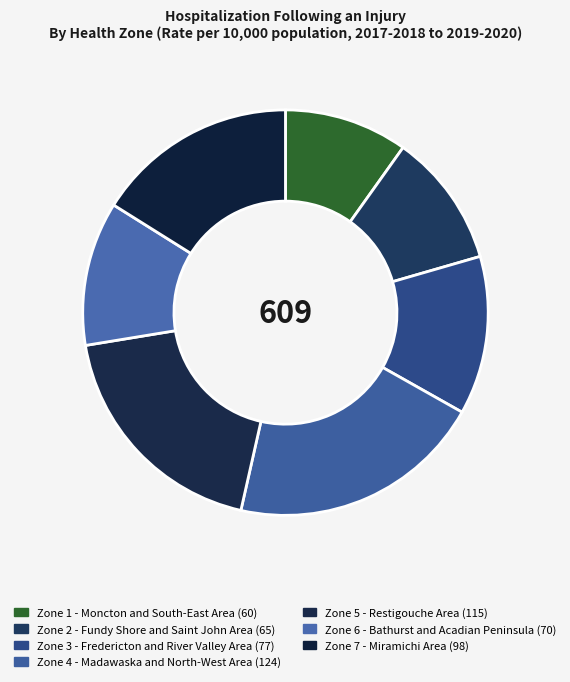

Is it true that Zone 2 - Fundy Shore and Saint John Area is 25% of the pie?

False